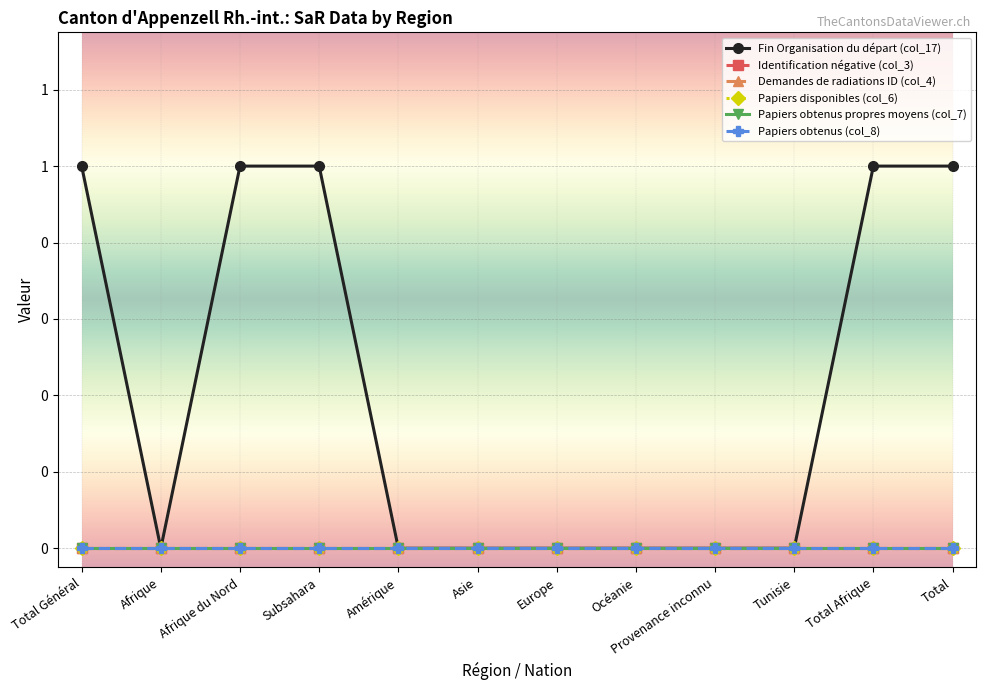

Which series has the largest total across all categories?

Fin Organisation du départ (col_17)